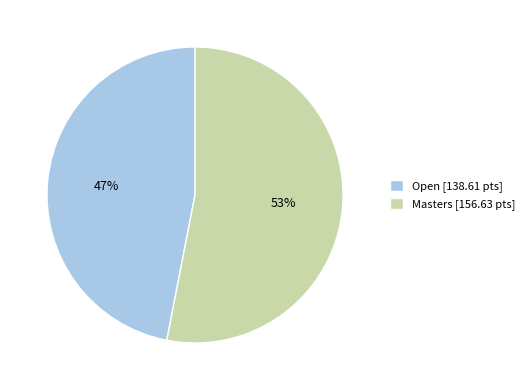

To the nearest percent, what is the average slice percentage?

50%